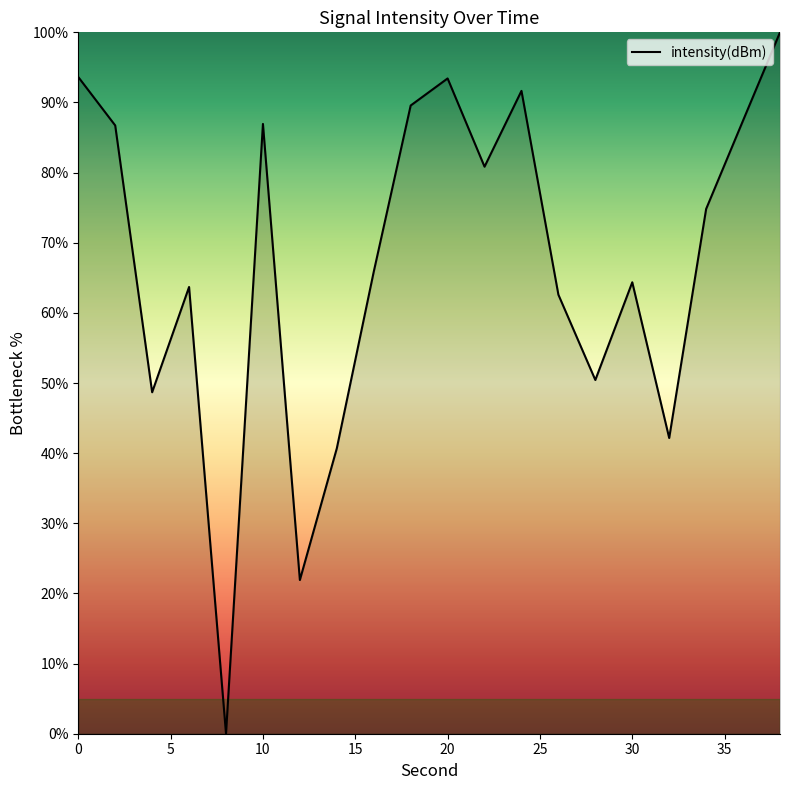

What is the maximum value shown in the chart?

100.0